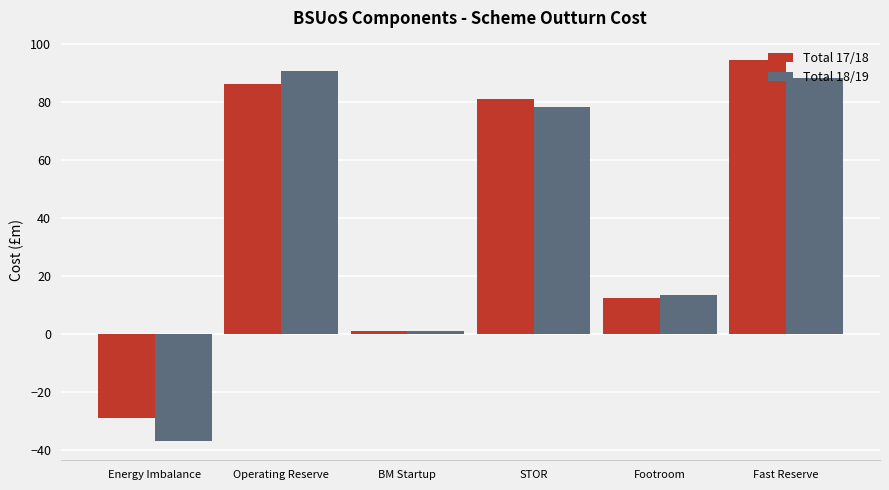

What is the highest value of the Total 17/18 series?

94.5